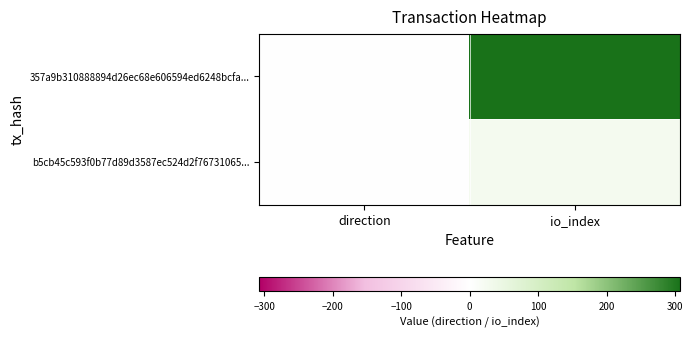

At how many categories does at least one series exceed 100?

1